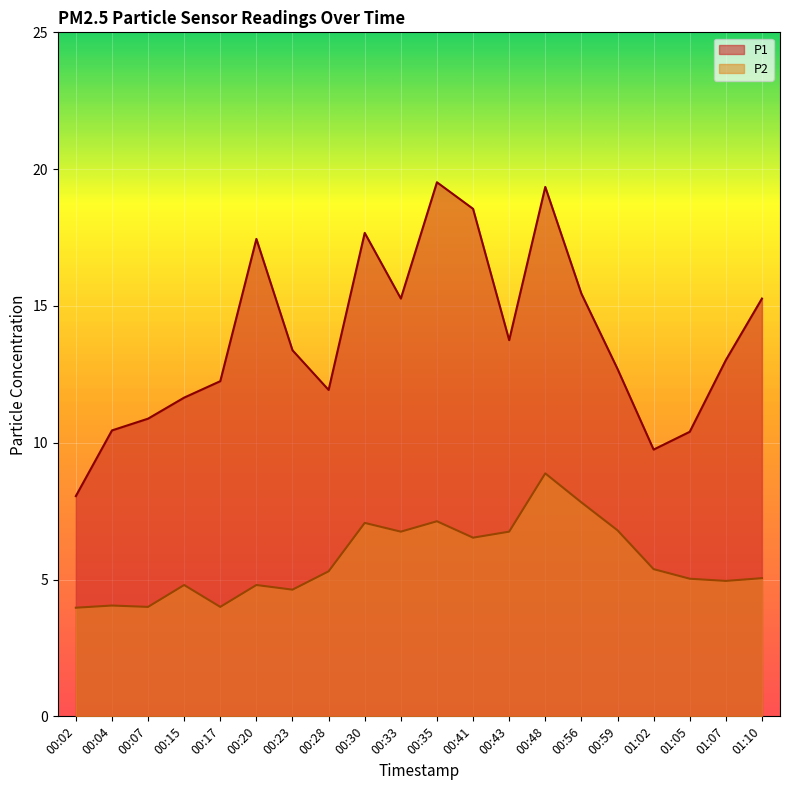

Where does the P2 series first go above 5?

00:28